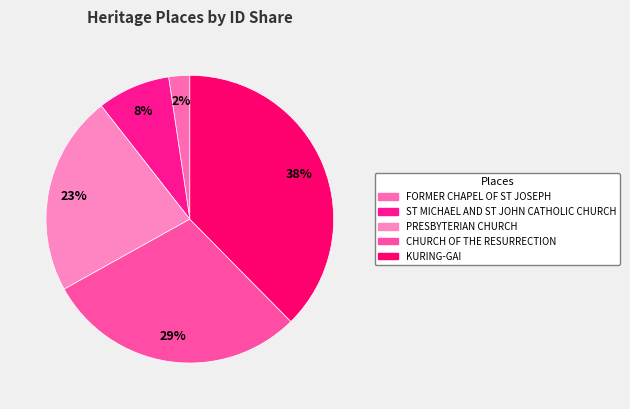

What is the total percentage of ST MICHAEL AND ST JOHN CATHOLIC CHURCH and CHURCH OF THE RESURRECTION?

37.5%